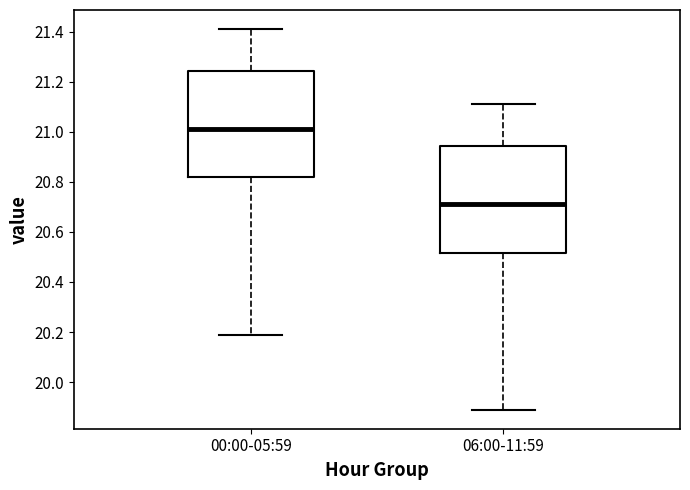

Reading left to right, transcribe this box plot: for each box, give where its median line is, the range the box spans, and where its two whiskers end, as read against the y-axis. The values are not printed on the chart, so give them approximately, as read against the axis.

00:00-05:59: median 21.02, box 20.82 to 21.24, whiskers 20.20 to 21.42
06:00-11:59: median 20.72, box 20.52 to 20.94, whiskers 19.90 to 21.12